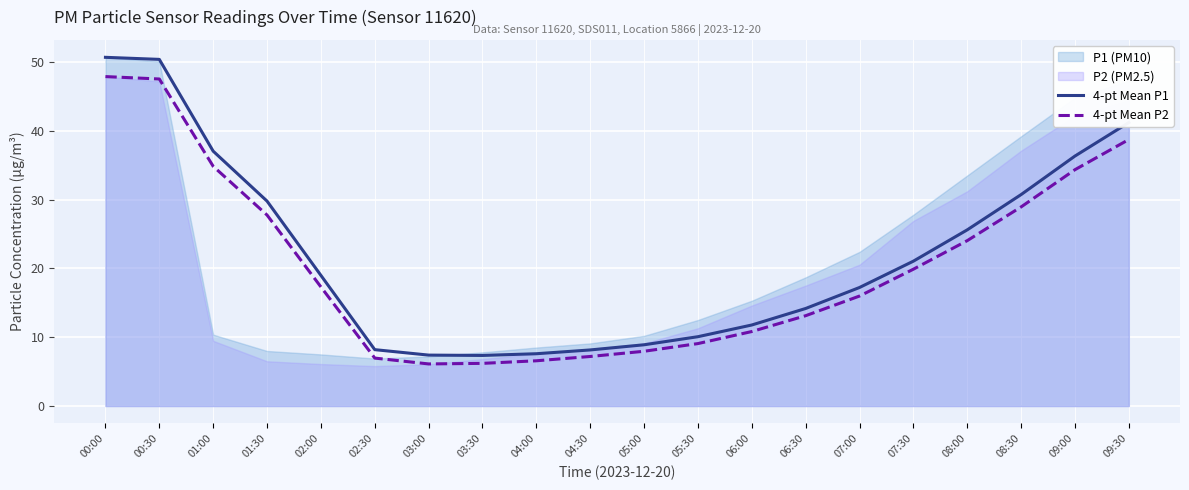

What position from the right is 00:00?

20